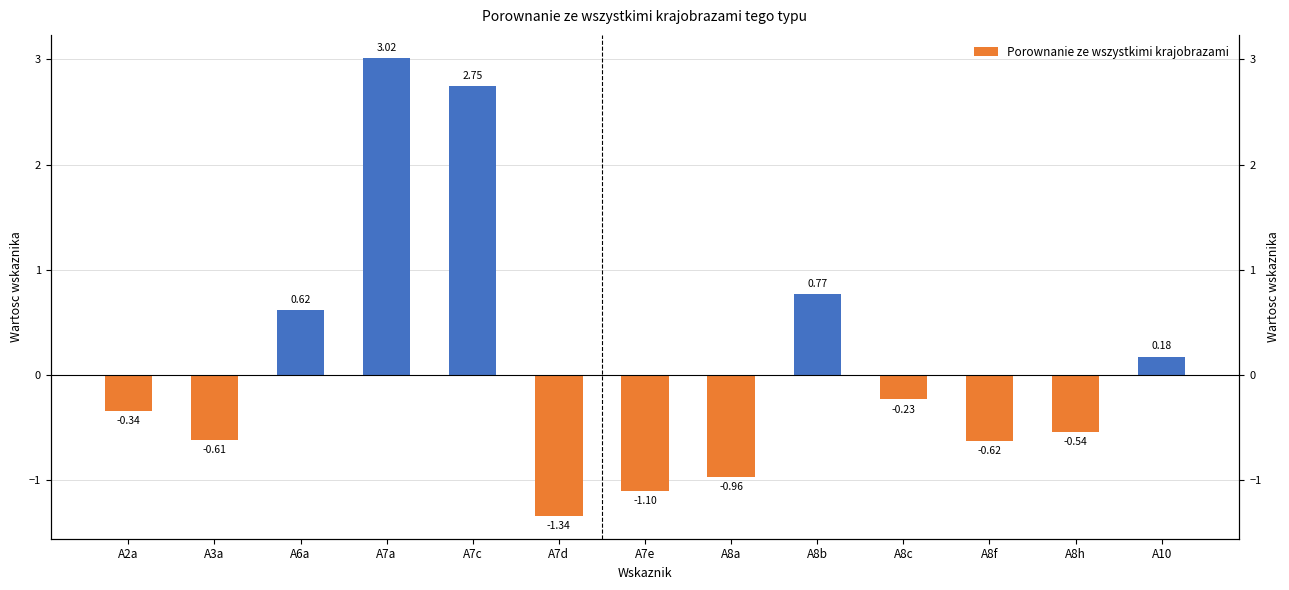

At which label does the data first exceed 0?

A6a